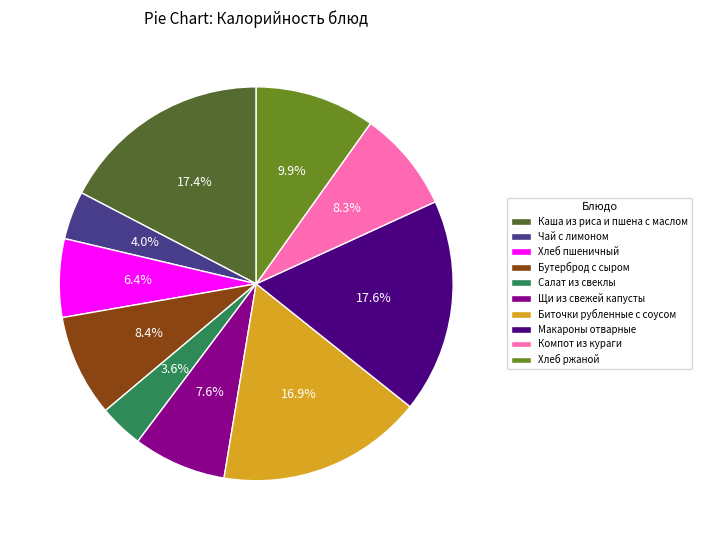

Count the number of slices in the pie.

10